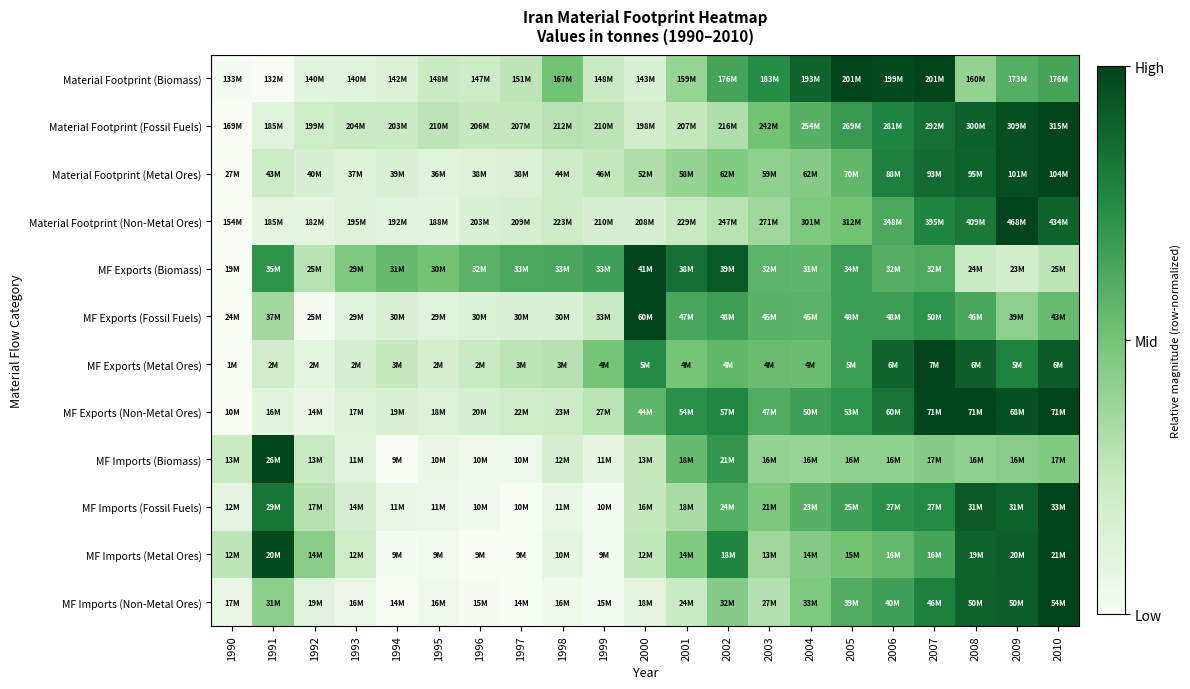

What is the maximum value shown in the chart?

1.0